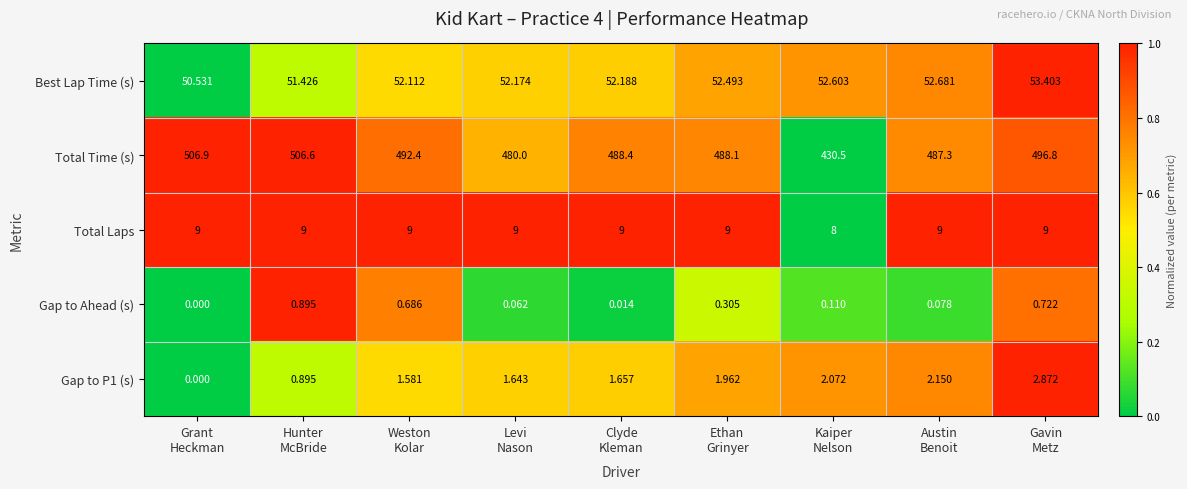

Which series has the largest range (max minus min)?

Total Time (s)